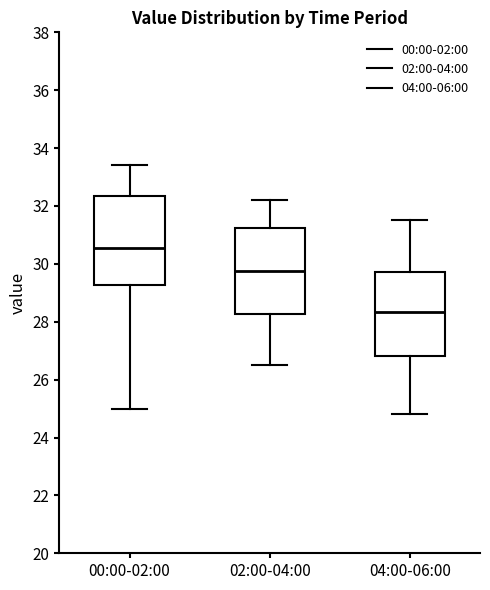

Reading left to right, read every box against the y-axis: the position of its median line, the range the box covers, and the ends of its whiskers. The values are not printed on the chart, so give them approximately, as read against the axis.

00:00-02:00: median 30.6, box 29.2 to 32.4, whiskers 25.0 to 33.4
02:00-04:00: median 29.8, box 28.2 to 31.2, whiskers 26.6 to 32.2
04:00-06:00: median 28.4, box 26.8 to 29.8, whiskers 24.8 to 31.6